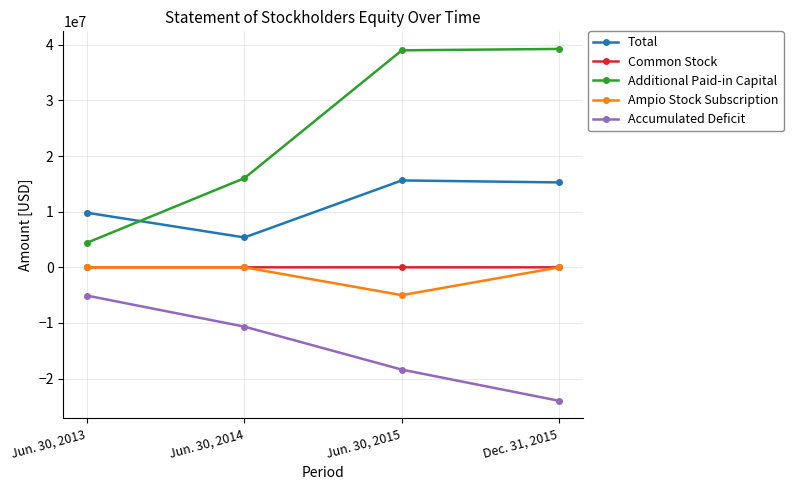

Is the value of Common Stock at Jun. 30, 2013 greater than the value of Ampio Stock Subscription at Jun. 30, 2015?

Yes